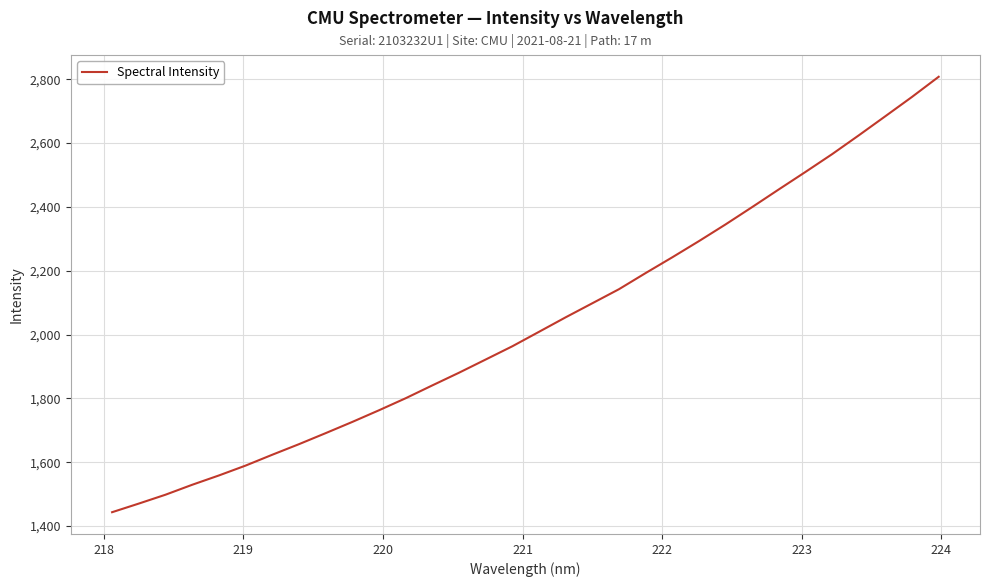

Does the chart display data point markers on the line(s)?

No